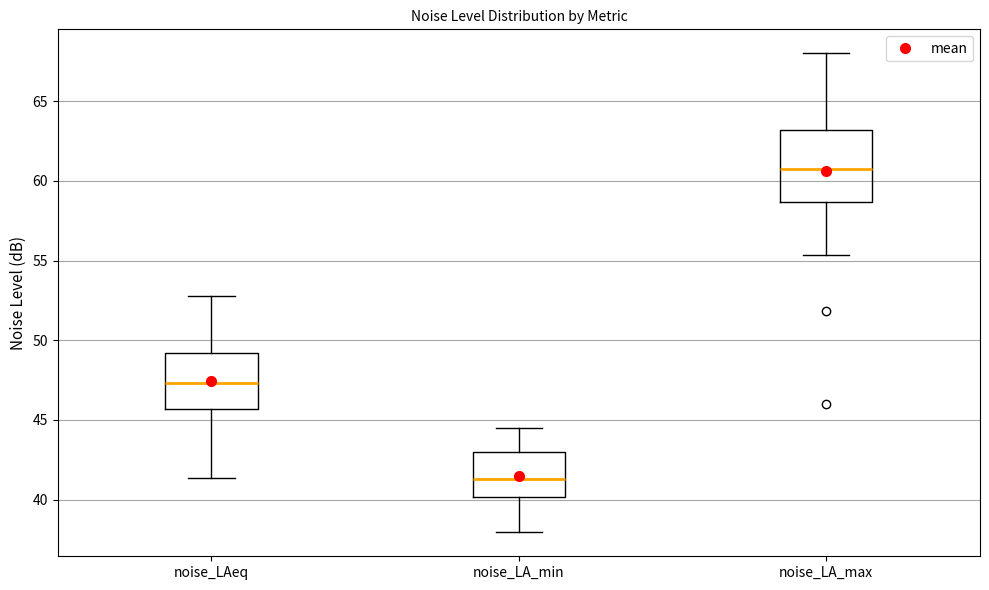

Which box is the tallest, from its lower edge to its upper edge?

noise_LA_max